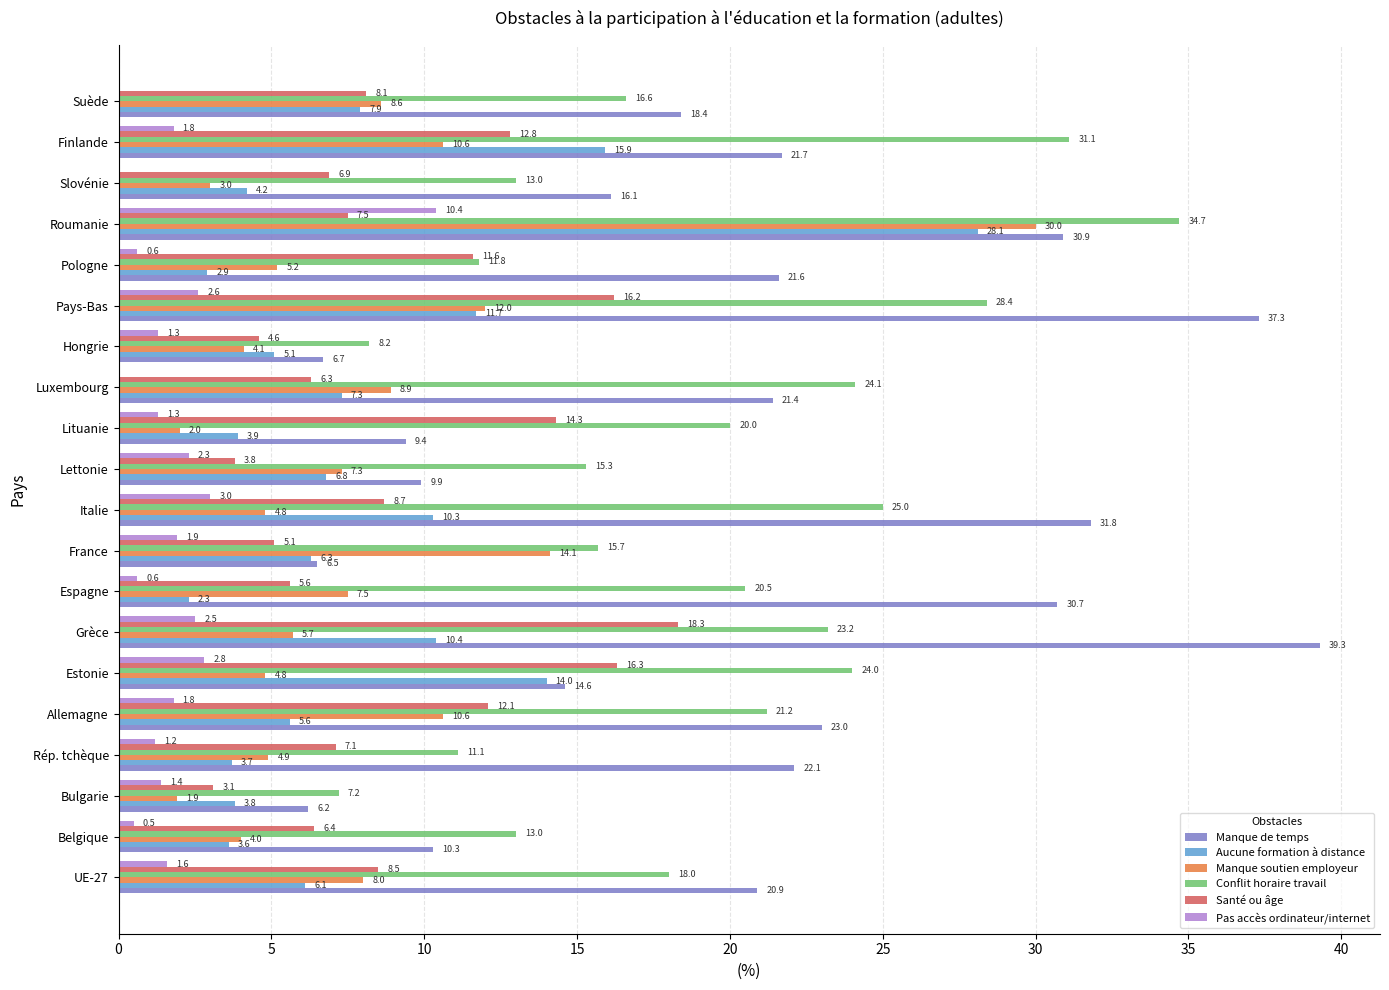

What is the sum of all Pas accès ordinateur/internet values?

37.6